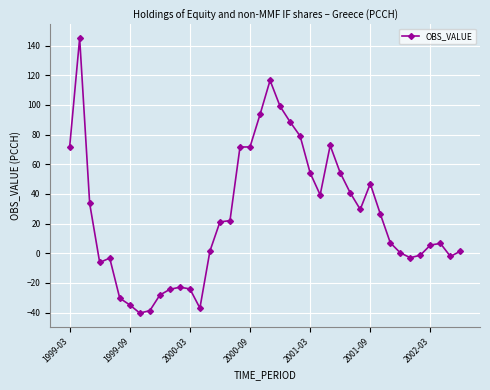

Count the number of values greater than 21.

20